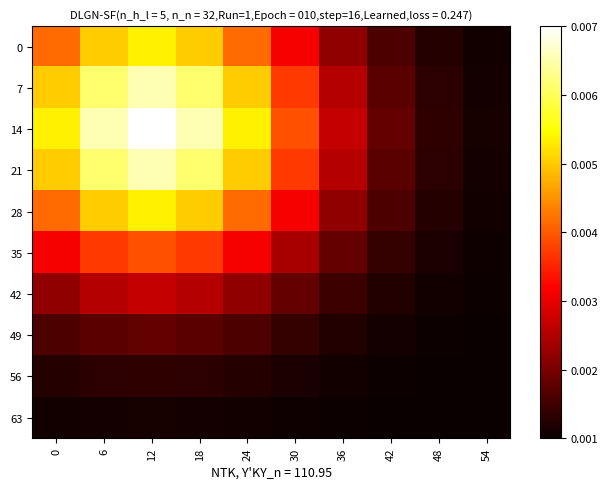

Reading left to right, what are all the values shown in this chart?

0: 0=0.0	6=0.0	12=0.0	18=0.0	24=0.0	30=0.0	36=0.0	42=0.0	48=0.0	54=0.0
7: 0=0.0	6=0.0	12=0.0	18=0.0	24=0.0	30=0.0	36=0.0	42=0.0	48=0.0	54=0.0
14: 0=0.0	6=0.0	12=0.0	18=0.0	24=0.0	30=0.0	36=0.0	42=0.0	48=0.0	54=0.0
21: 0=0.0	6=0.0	12=0.0	18=0.0	24=0.0	30=0.0	36=0.0	42=0.0	48=0.0	54=0.0
28: 0=0.0	6=0.0	12=0.0	18=0.0	24=0.0	30=0.0	36=0.0	42=0.0	48=0.0	54=0.0
35: 0=0.0	6=0.0	12=0.0	18=0.0	24=0.0	30=0.0	36=0.0	42=0.0	48=0.0	54=0.0
42: 0=0.0	6=0.0	12=0.0	18=0.0	24=0.0	30=0.0	36=0.0	42=0.0	48=0.0	54=0.0
49: 0=0.0	6=0.0	12=0.0	18=0.0	24=0.0	30=0.0	36=0.0	42=0.0	48=0.0	54=0.0
56: 0=0.0	6=0.0	12=0.0	18=0.0	24=0.0	30=0.0	36=0.0	42=0.0	48=0.0	54=0.0
63: 0=0.0	6=0.0	12=0.0	18=0.0	24=0.0	30=0.0	36=0.0	42=0.0	48=0.0	54=0.0